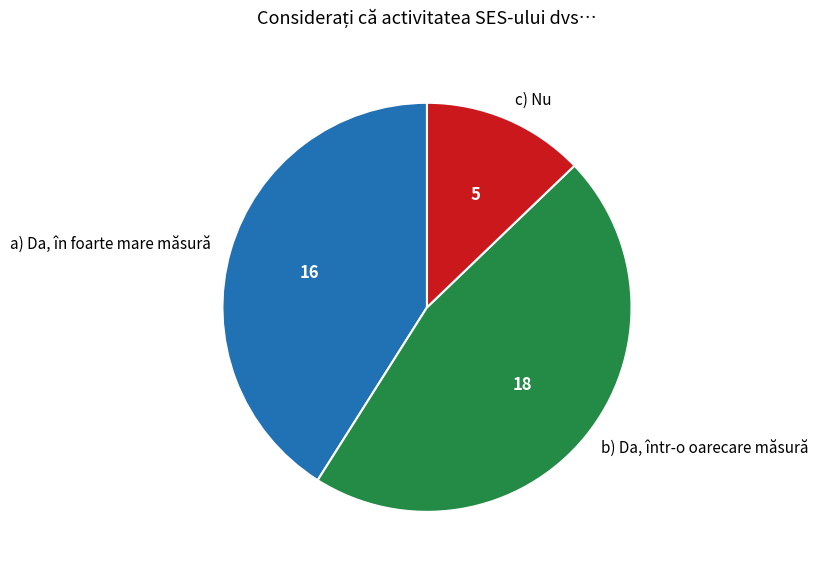

Combined, do a) Da, în foarte mare măsură and c) Nu account for over 50%?

Yes